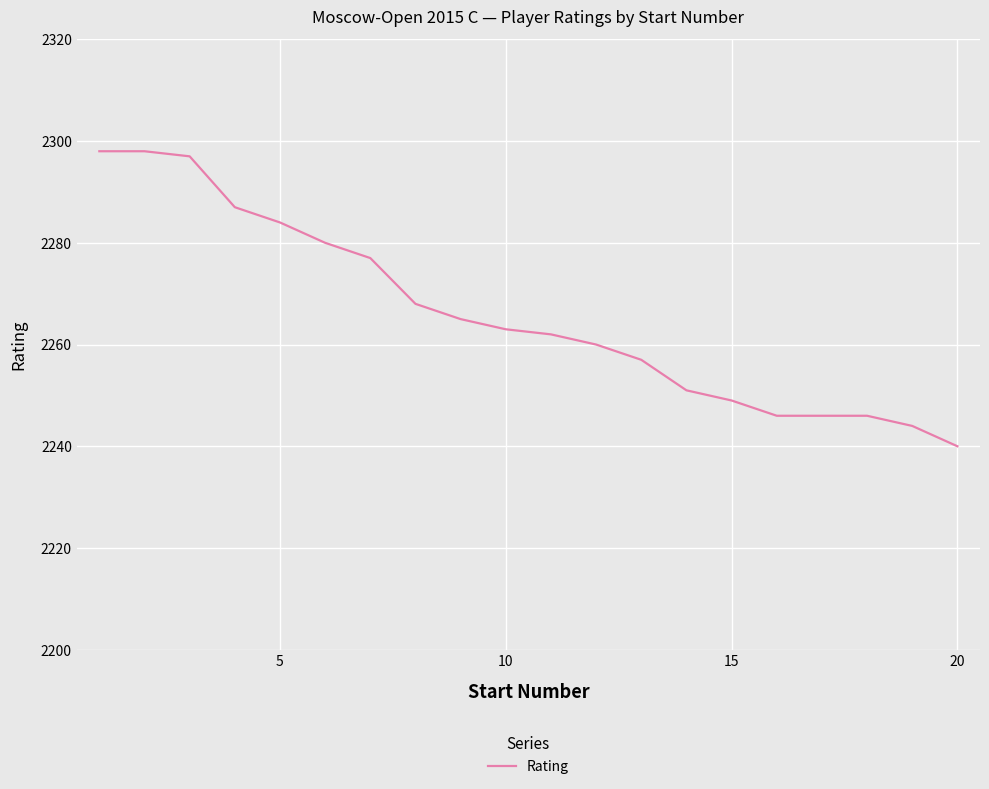

What is the greatest value displayed?

2298